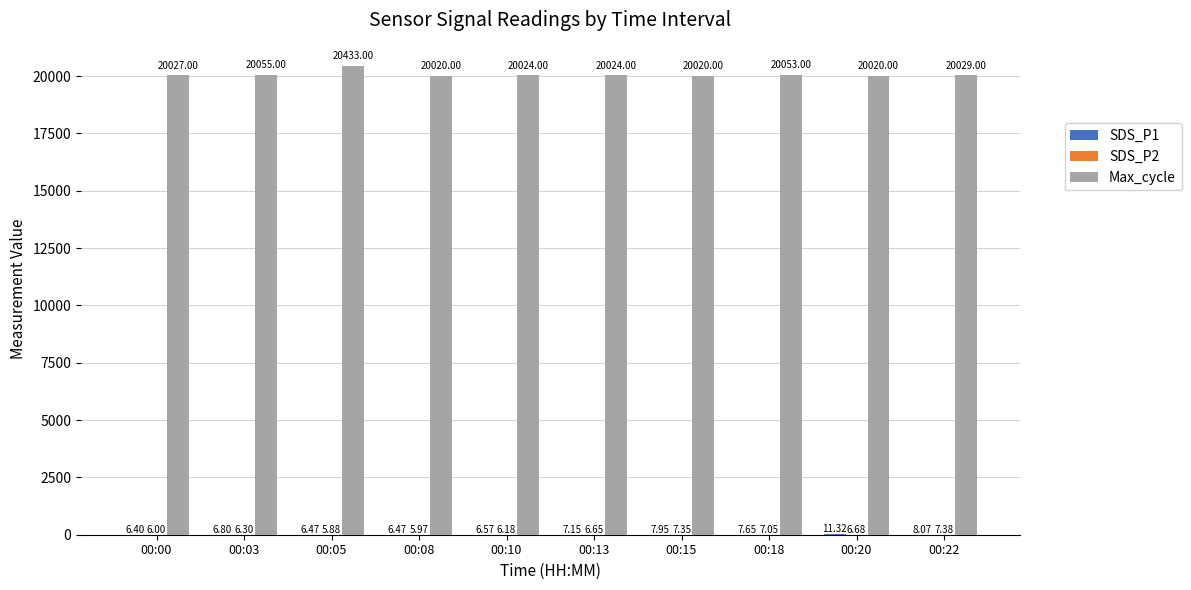

Between 00:18 and 00:20, which series saw the biggest shift?

Max_cycle